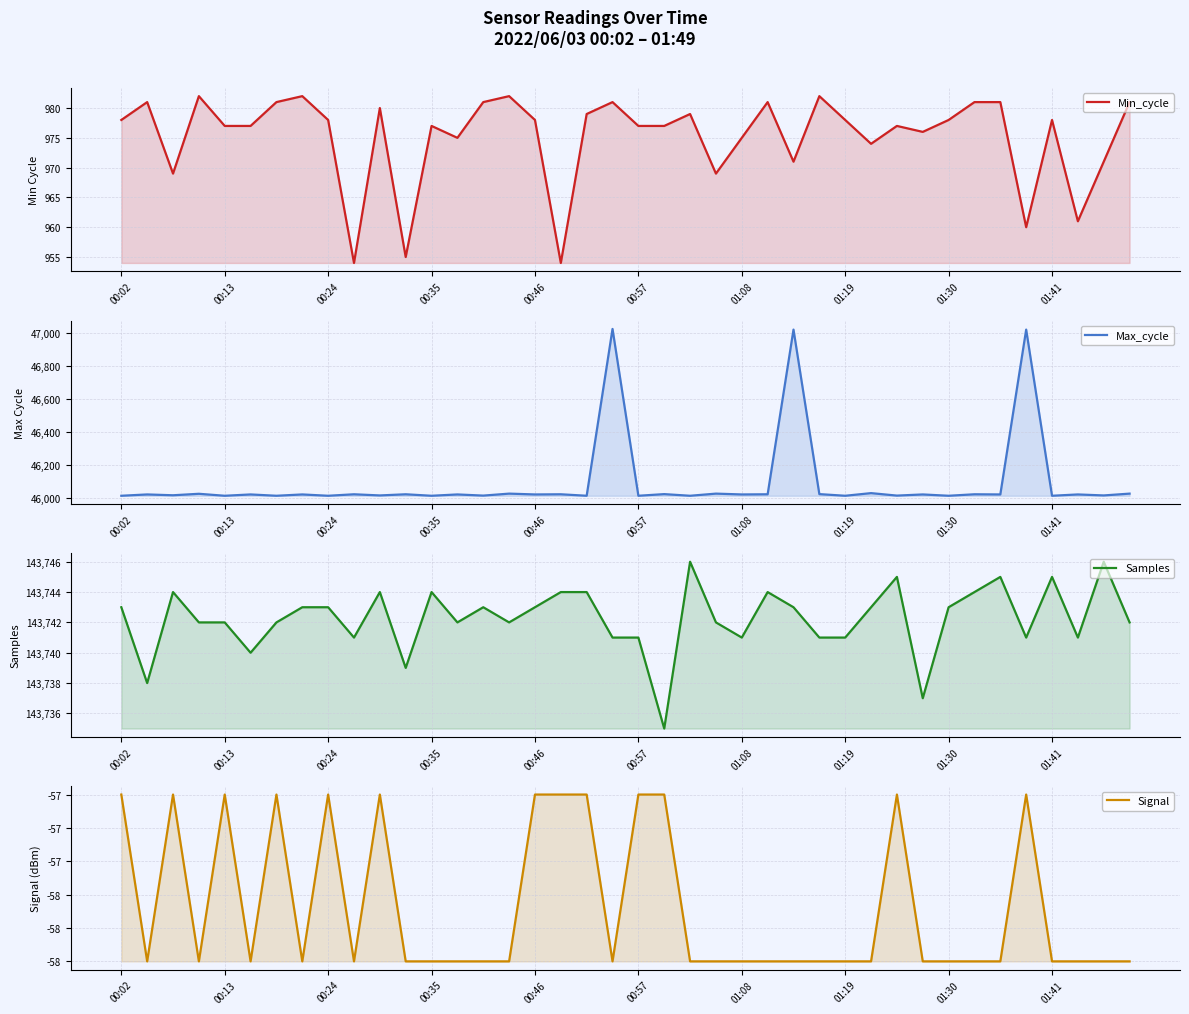

True or false: Min_cycle has a value of 1742 at 33.

False